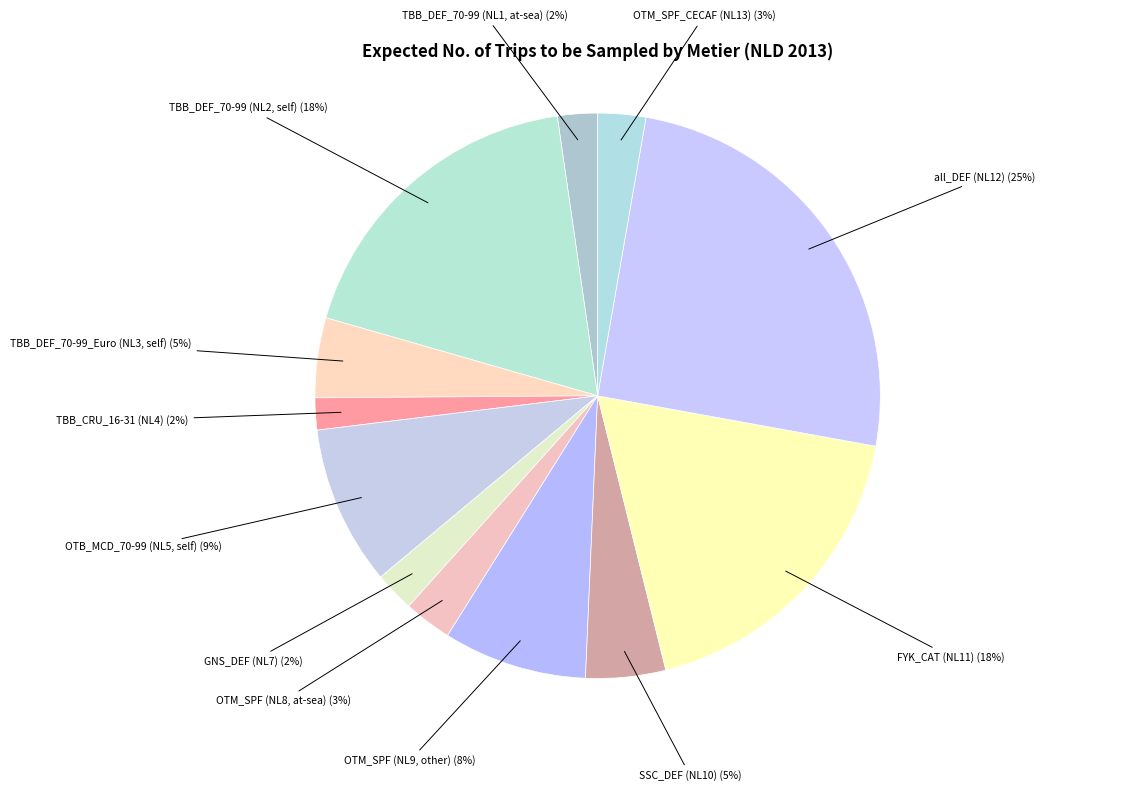

What is the largest slice in the pie chart?

all_DEF (NL12)